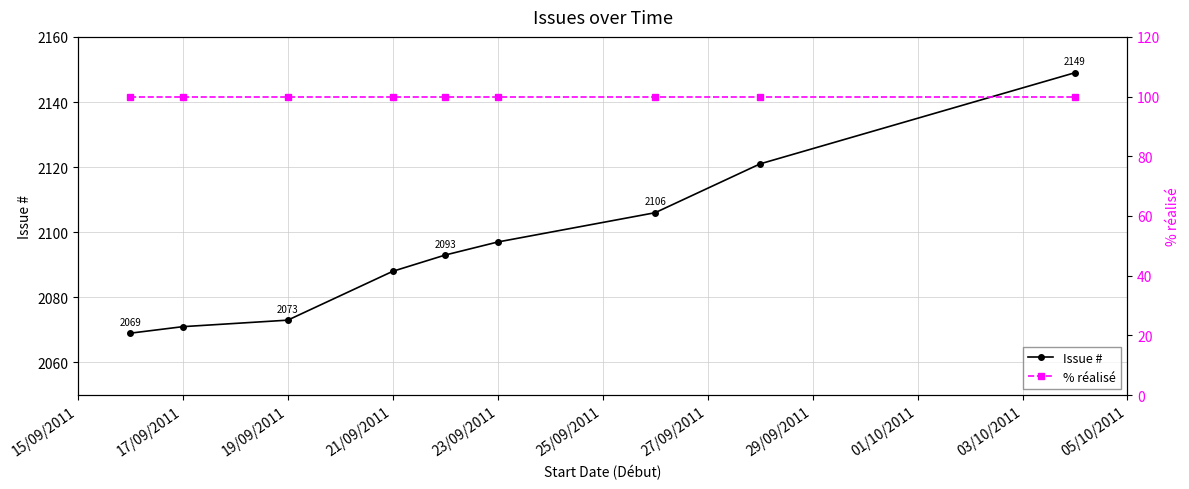

How many series are shown in this chart?

2